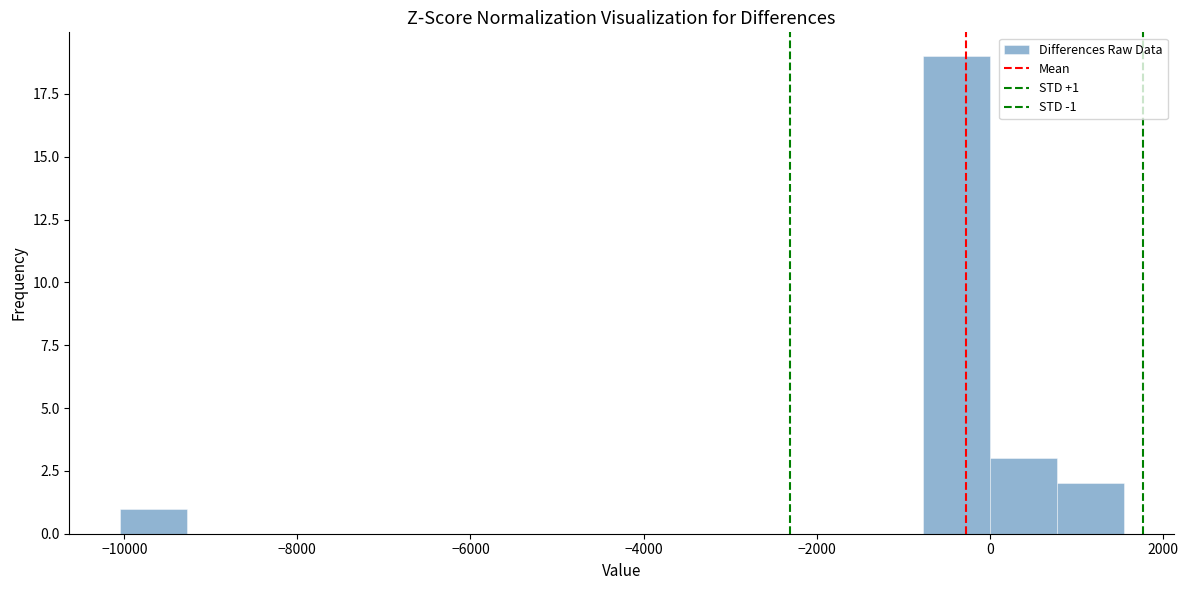

Around what value on the x-axis is the tallest bar? Give the approximate position of its centre, as read against the axis.

-400